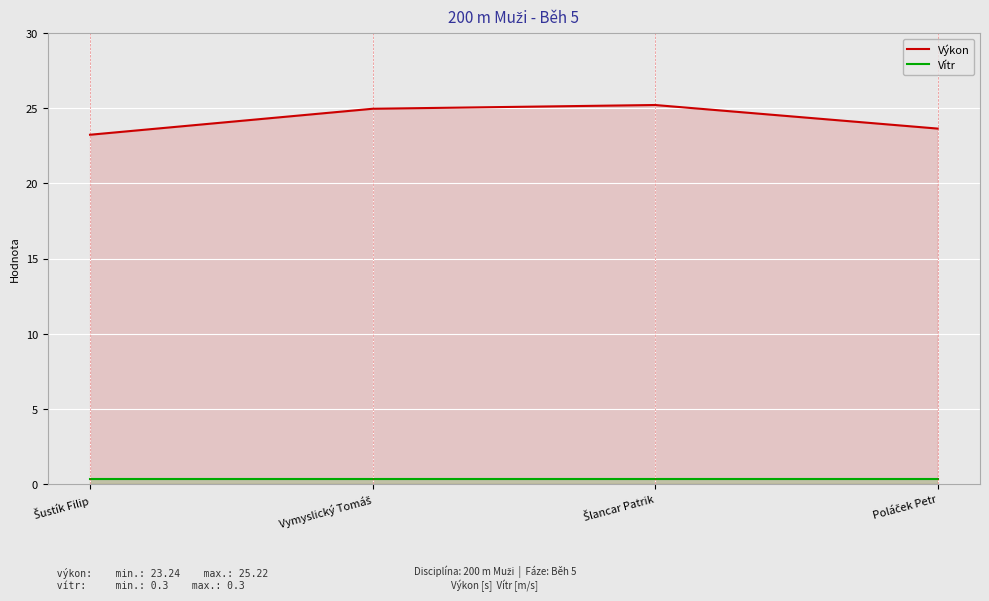

At Poláček Petr, list the series in order from largest to smallest.

Výkon, Vítr